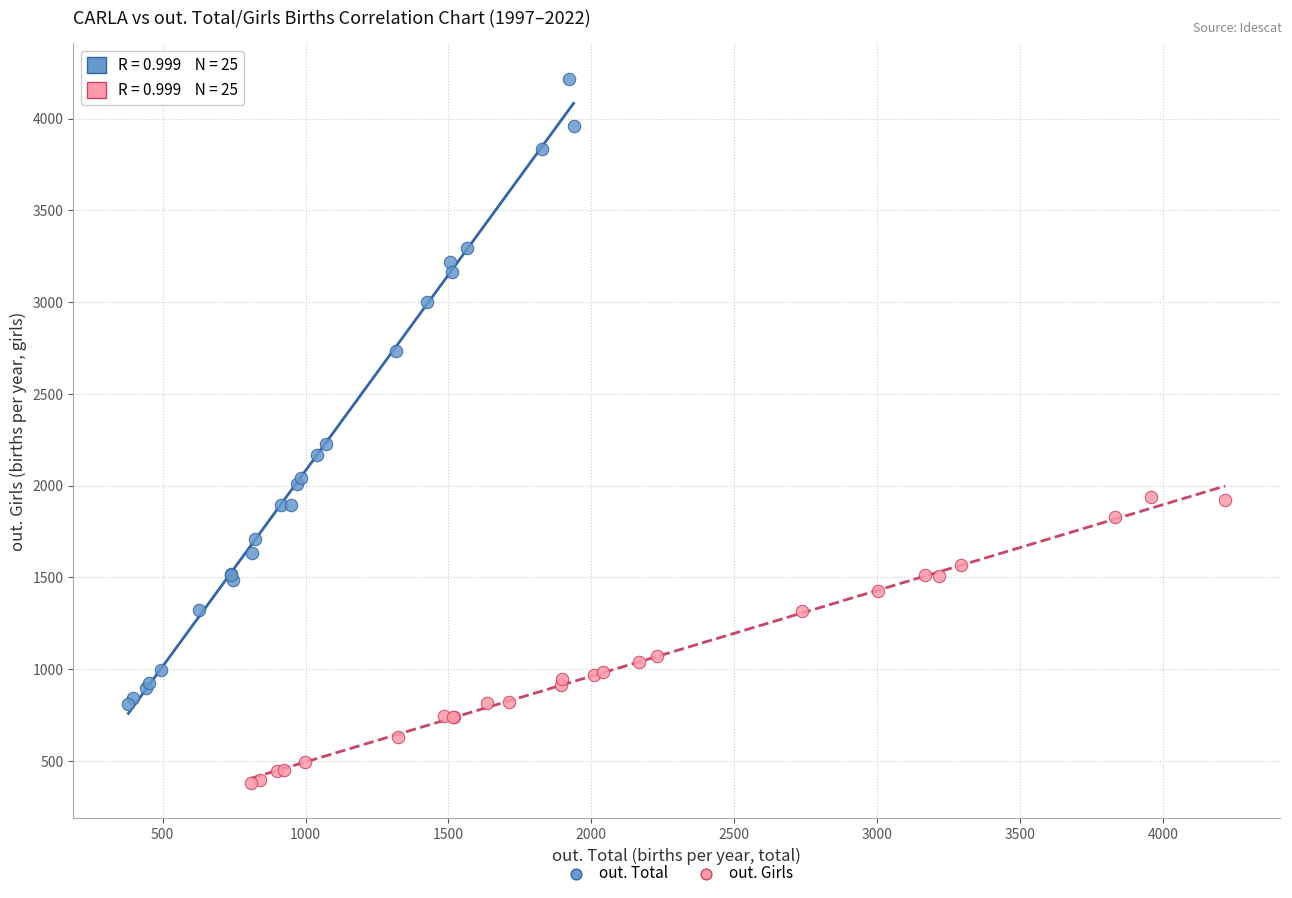

Which series has the largest Y range (max minus min)?

out. Total